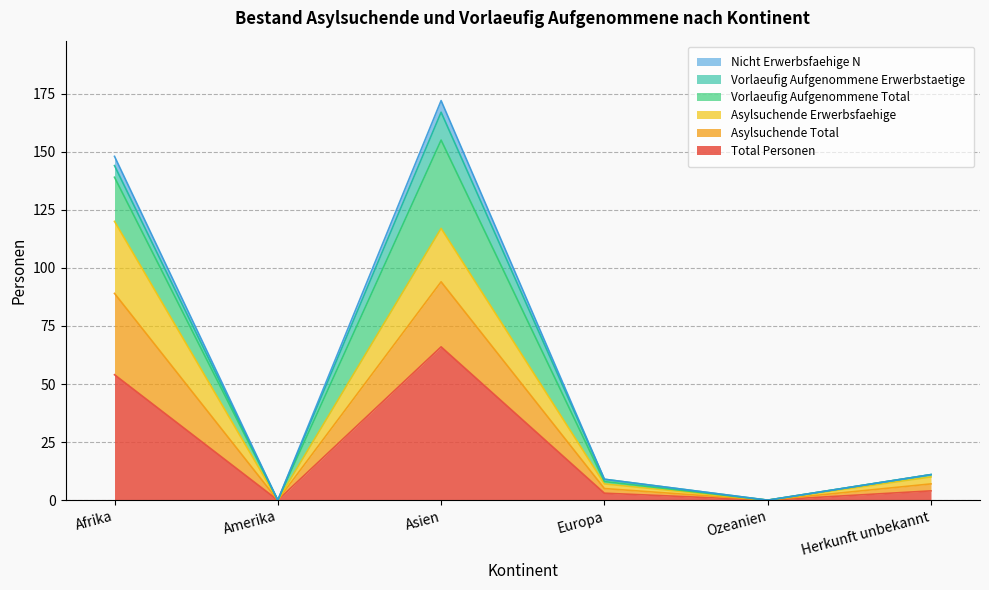

What are all the series names shown in the legend?

Nicht Erwerbsfaehige N, Vorlaeufig Aufgenommene Erwerbstaetige, Vorlaeufig Aufgenommene Total, Asylsuchende Erwerbsfaehige, Asylsuchende Total, Total Personen